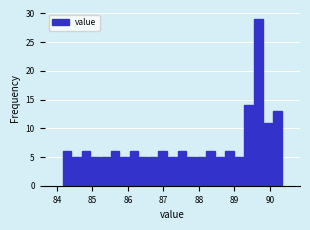

Around what value on the x-axis is the tallest bar? Give the approximate position of its centre, as read against the axis.

89.7